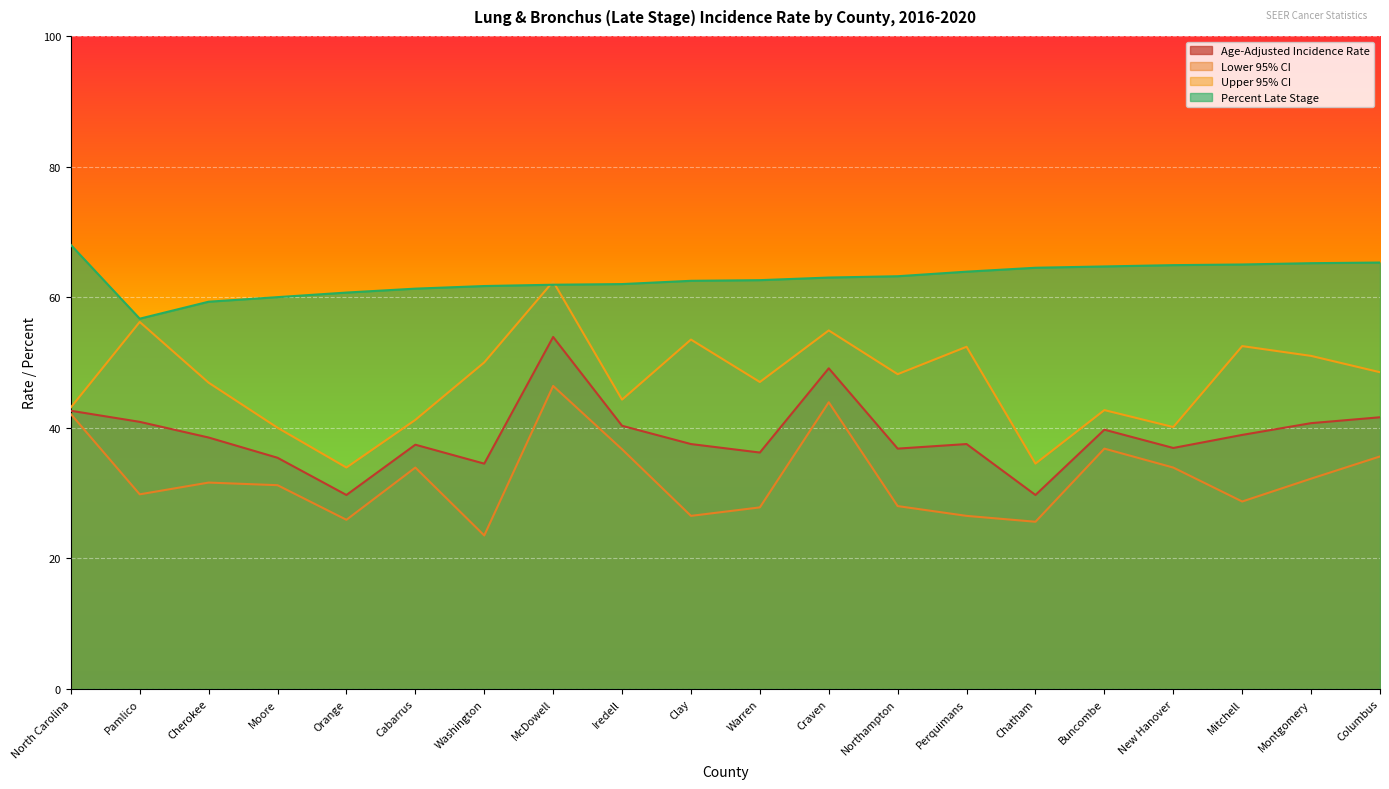

Read the Percent Late Stage value at Chatham.

64.5